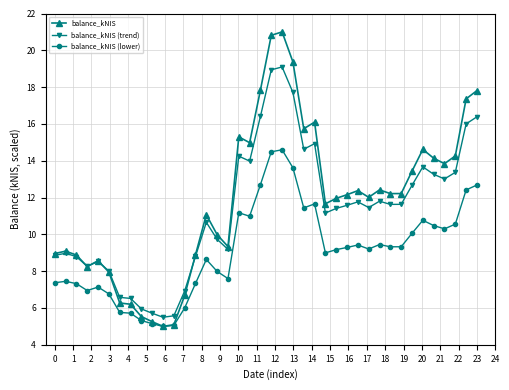

List the series in order of their overall mean, lowest first.

balance_kNIS (lower), balance_kNIS (trend), balance_kNIS